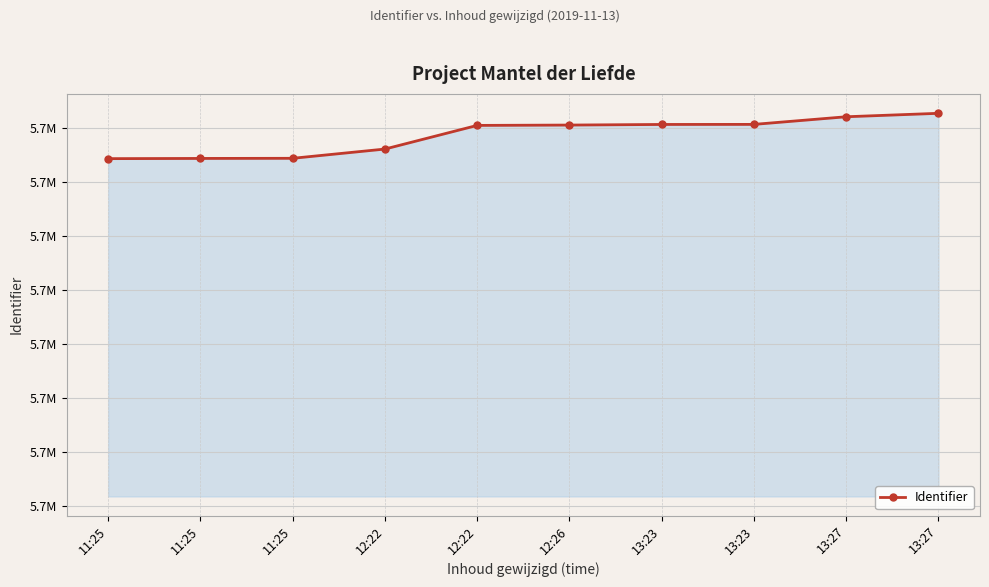

Is this an area chart (filled region under the line)?

Yes